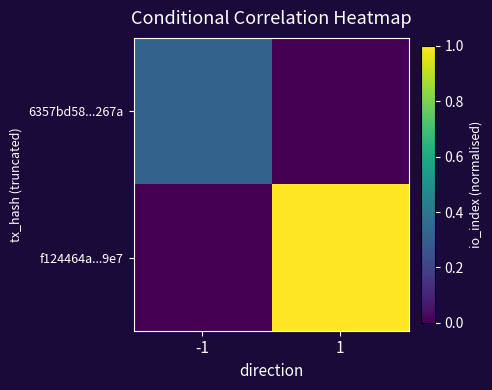

What is the total value across all series at -1?

0.3